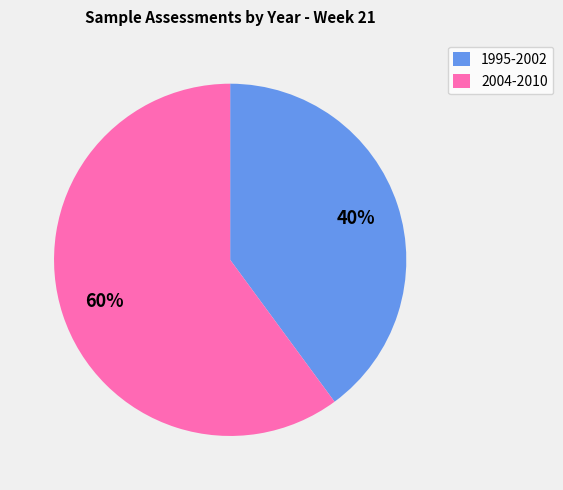

Does 2004-2010 represent more than half of the total?

Yes